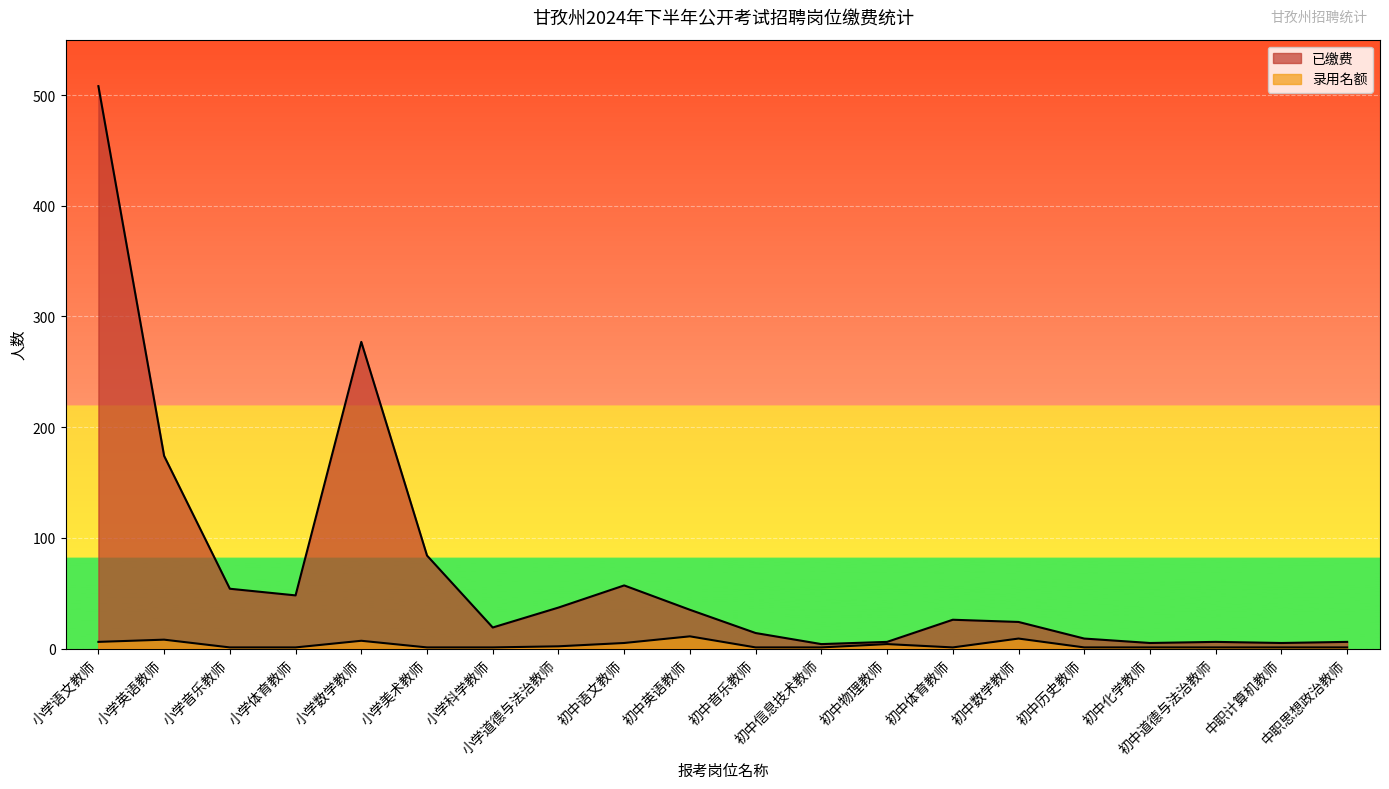

How many interior local peaks does the 已缴费 series have?

4